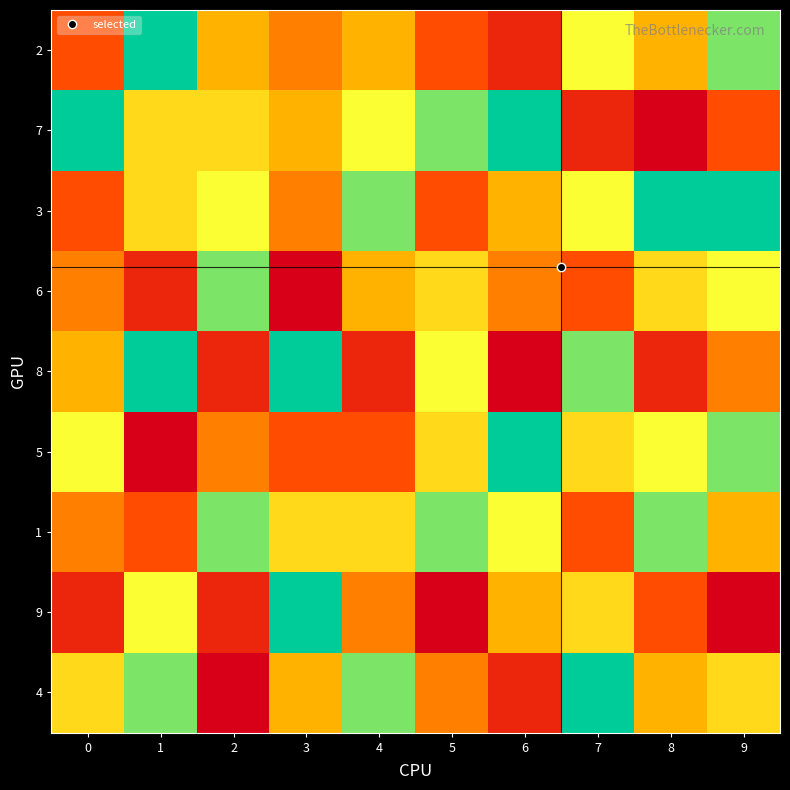

What is the minimum value shown in the chart?

1